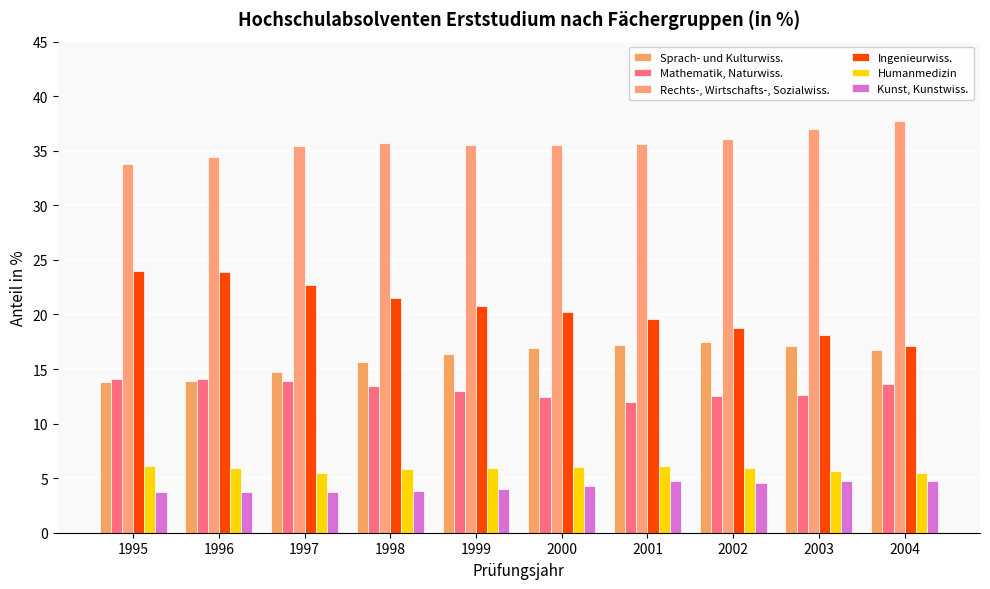

What value does the Ingenieurwiss. series have at 1997?

22.7